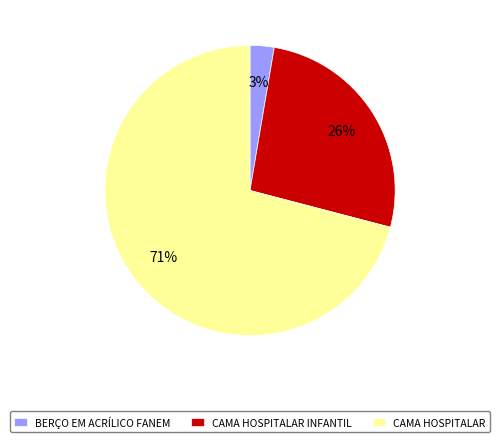

Is it true that CAMA HOSPITALAR is 71% of the pie?

True